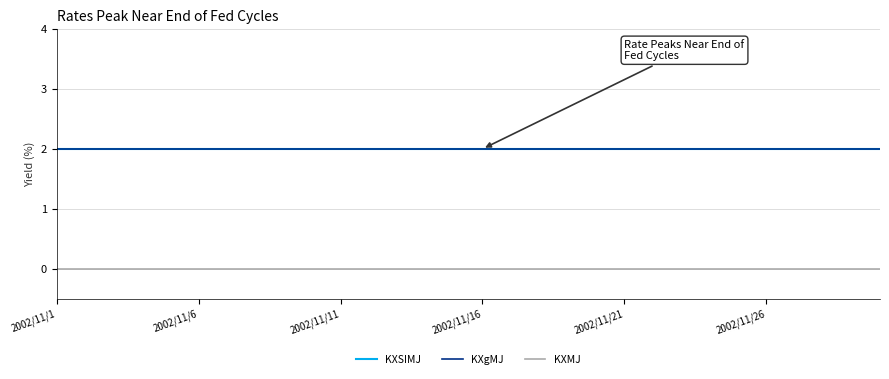

True or false: KXMJ and KXgMJ cross at least once.

False